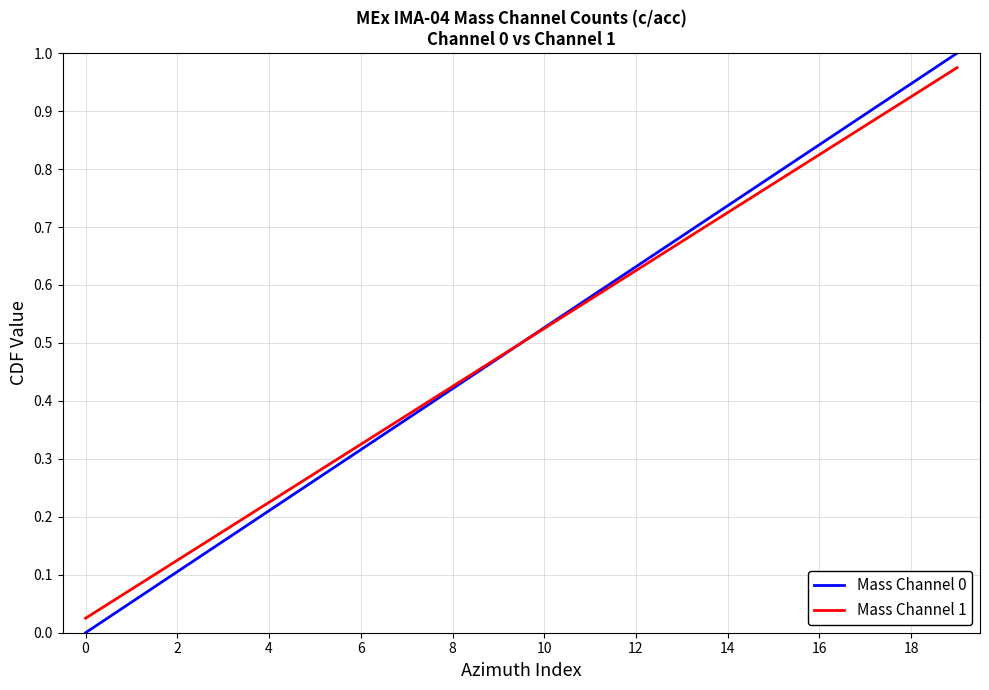

True or false: Mass Channel 1 has more than 0 interior local peaks.

False